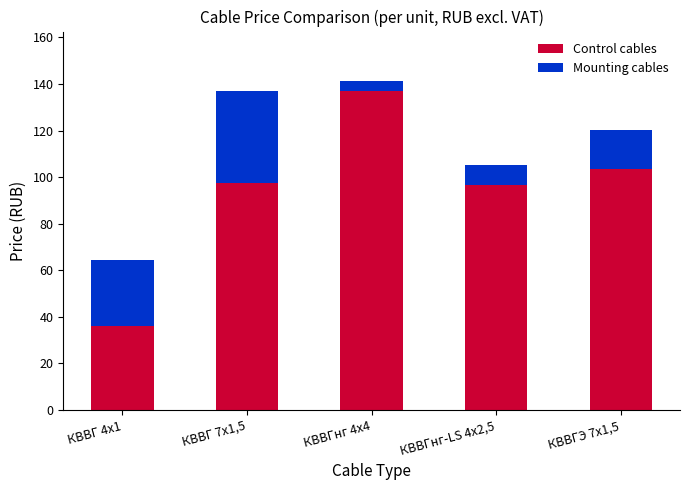

What is the difference between the second highest and second lowest values in the Control cables series?

7.1